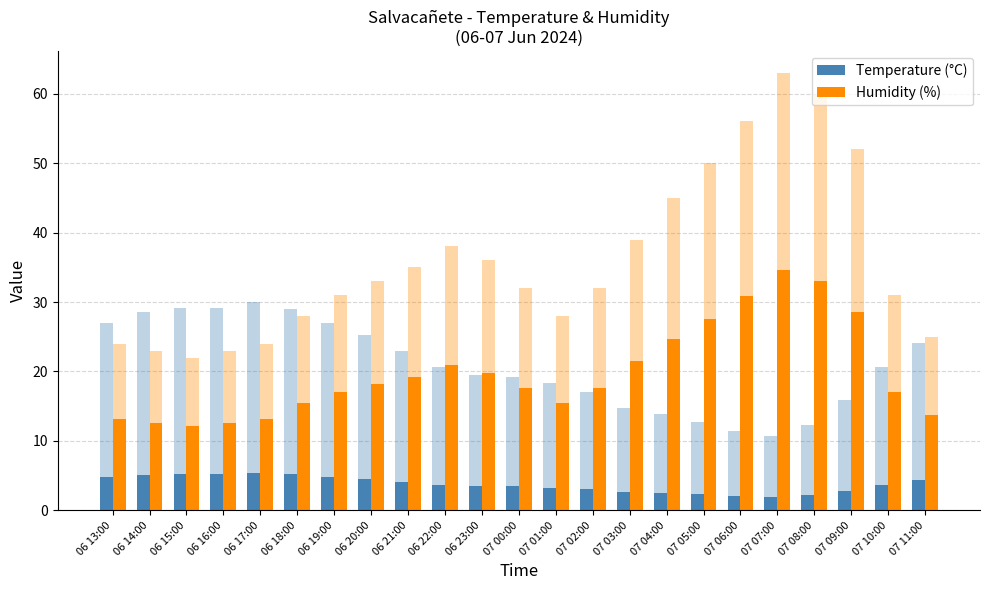

At which label is Temperature (°C) closest to 3?

07 02:00